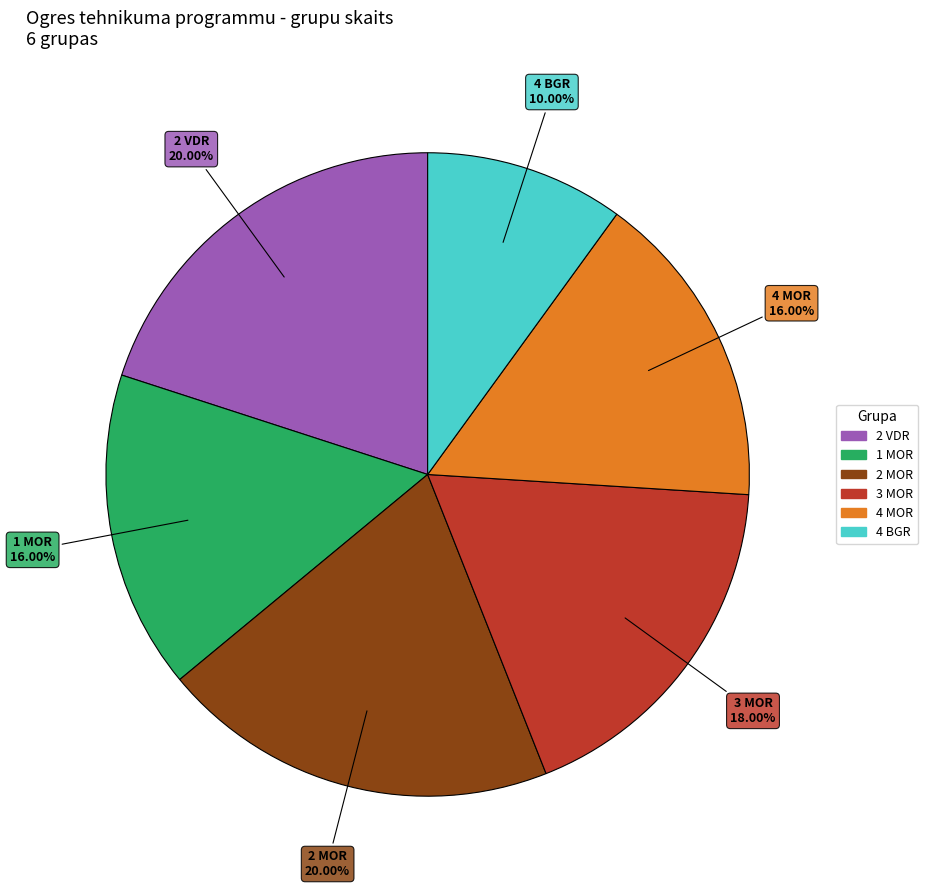

To the nearest percent, what is the difference between the largest and smallest slice percentages?

10%